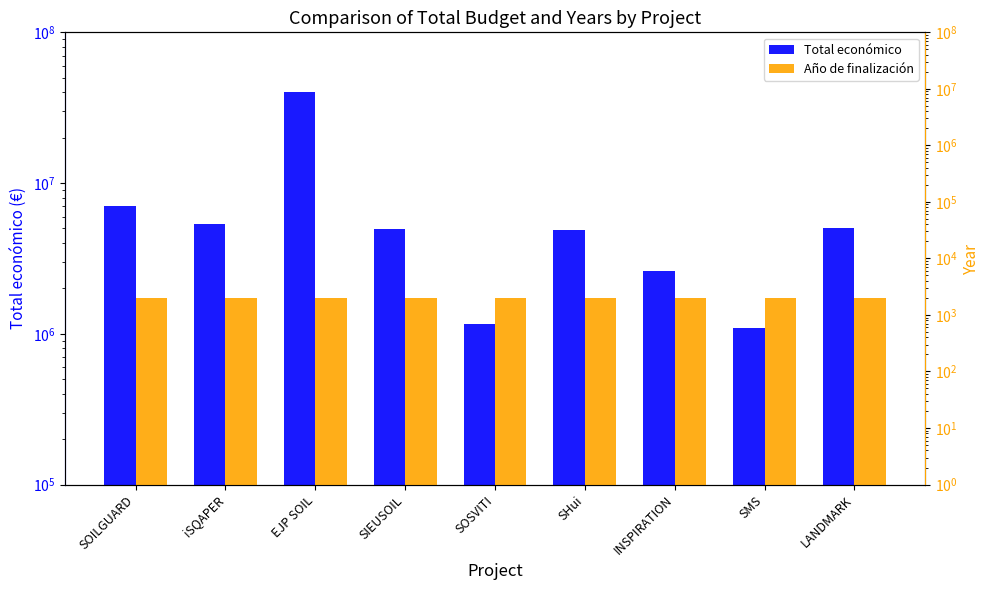

What is the average value of the Año de finalización series?

2022